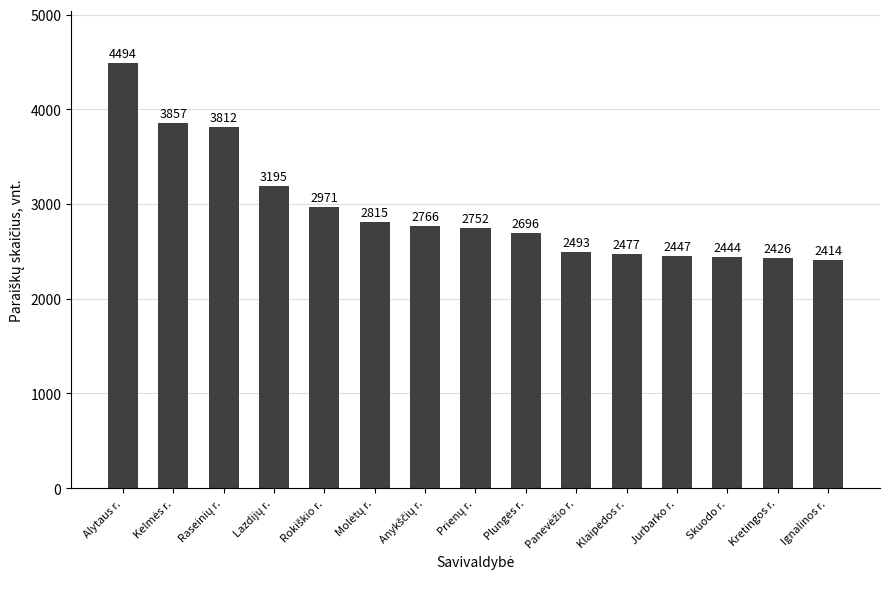

The value at Skuodo r. is 3816. True or false?

False